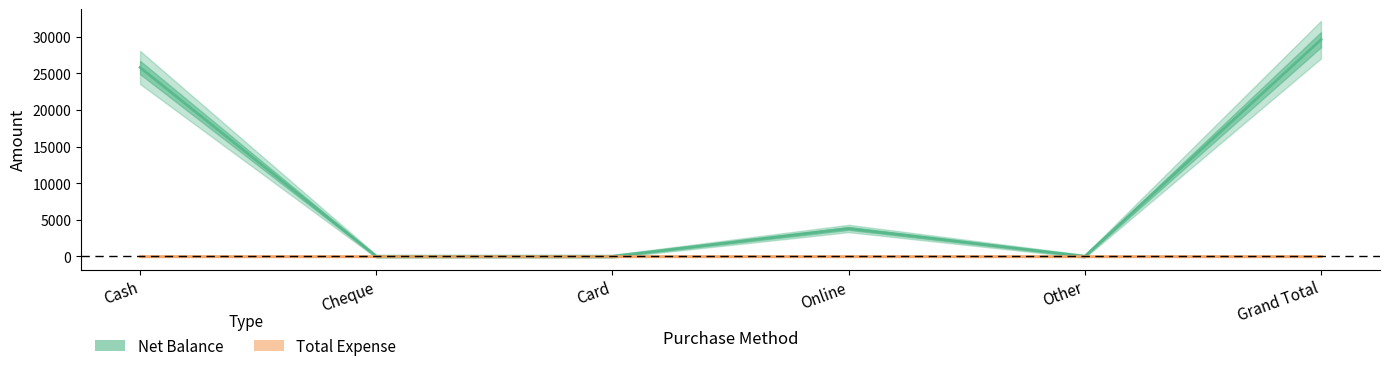

Reading left to right, list all the values displayed in this chart.

Cash=25800	Cheque=0	Card=0	Online=3800	Other=0	Grand Total=29600